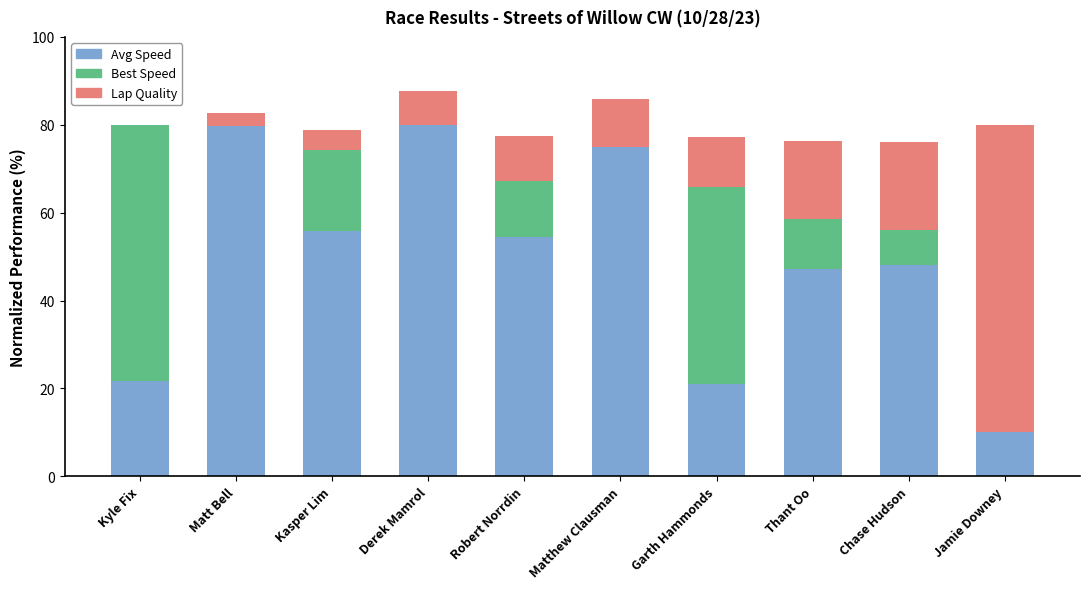

Is it true that Avg Speed equals 80.0 at Derek Mamrol?

True